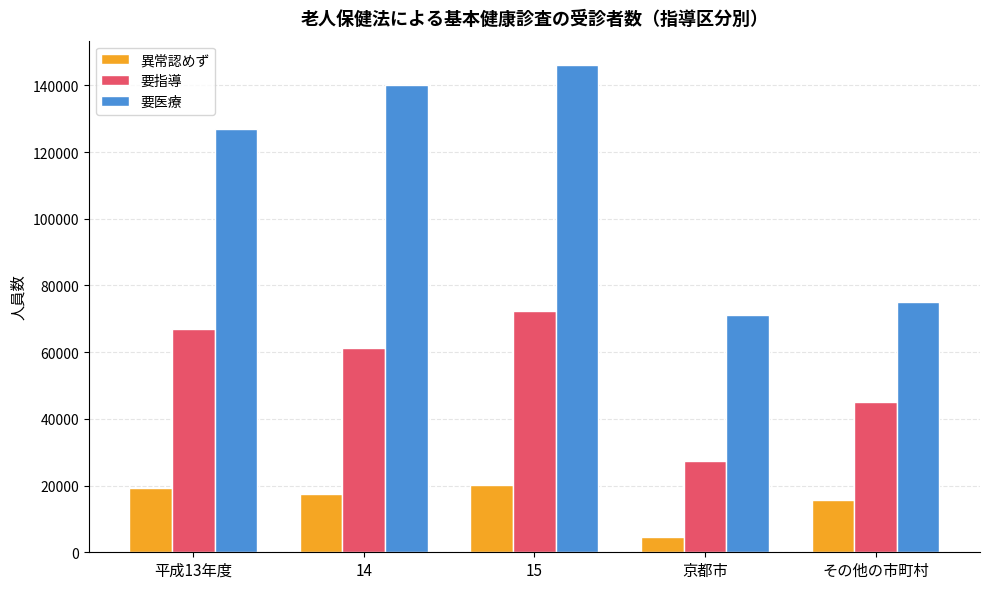

How many bars are there in total?

15